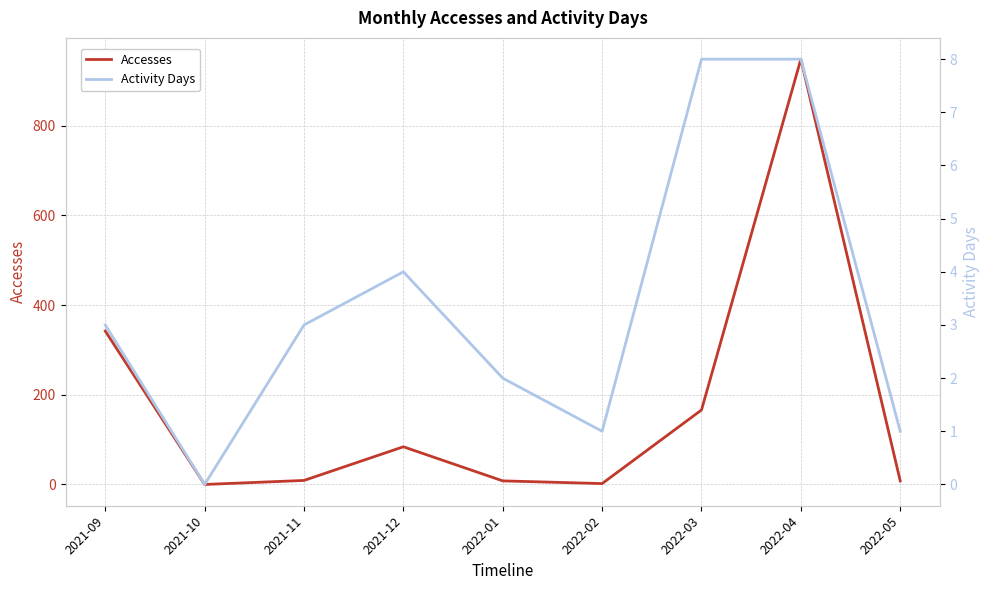

What is the maximum value shown in the chart?

948